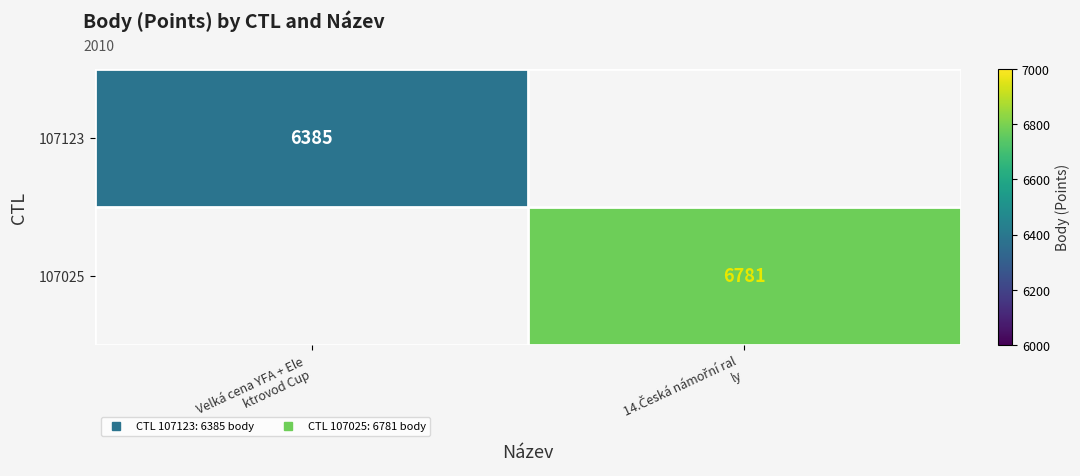

How many positive values does the 107025 series have?

1